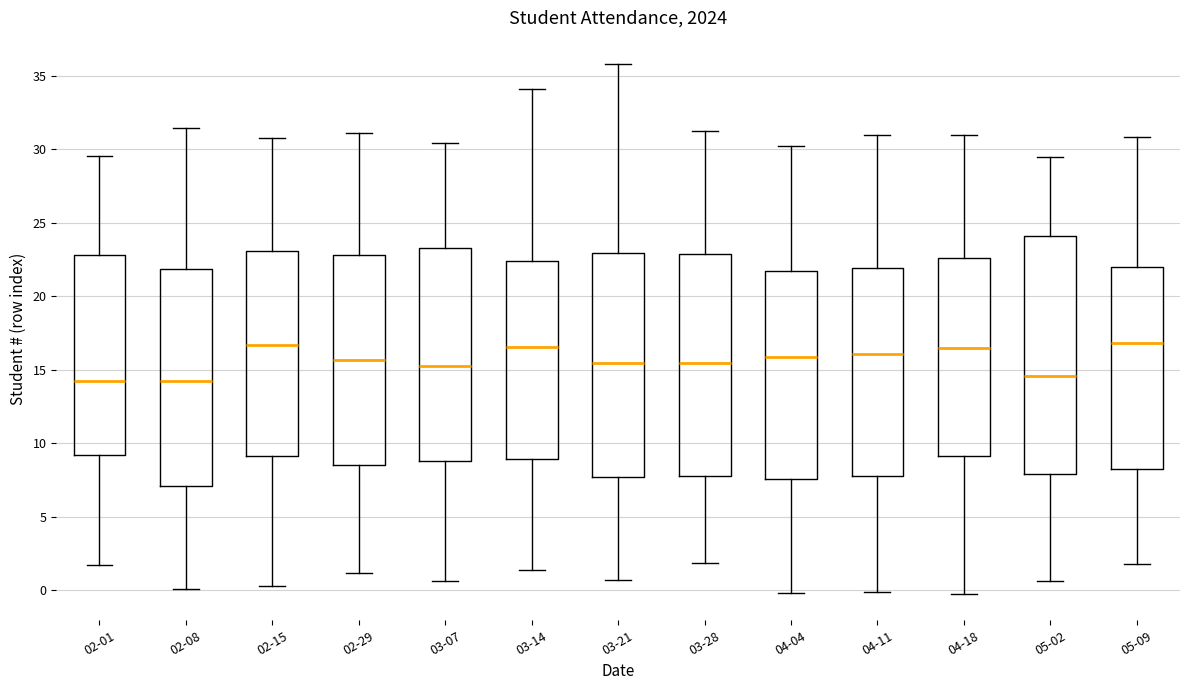

Which box is the tallest, from its lower edge to its upper edge?

05-02